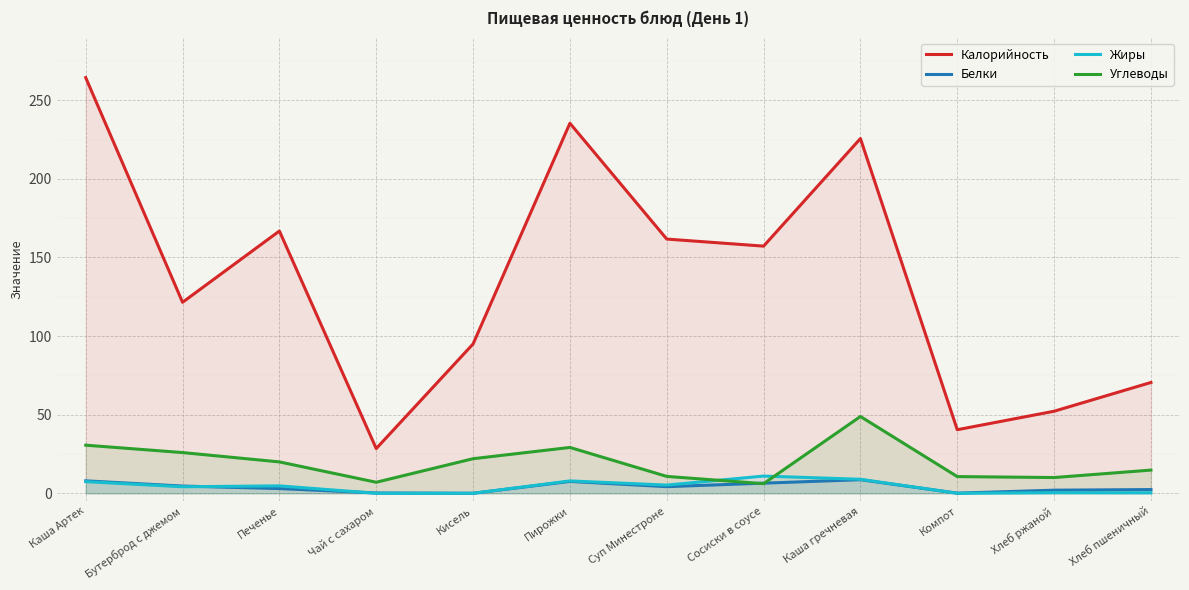

What is the total value across all series at Бутерброд с джемом?

156.2